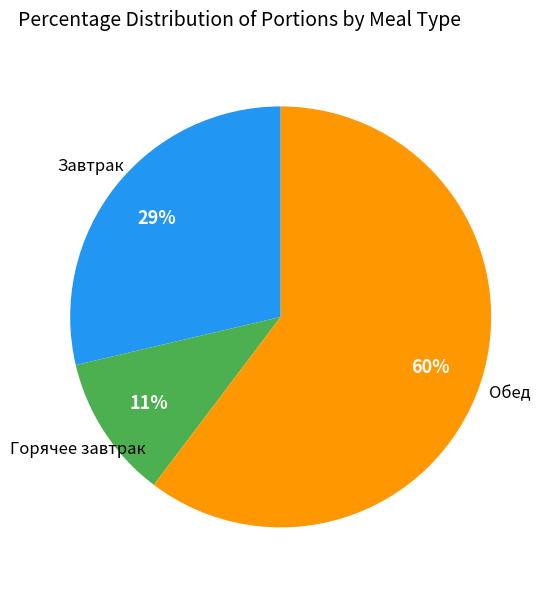

How many segments does this pie chart have?

3